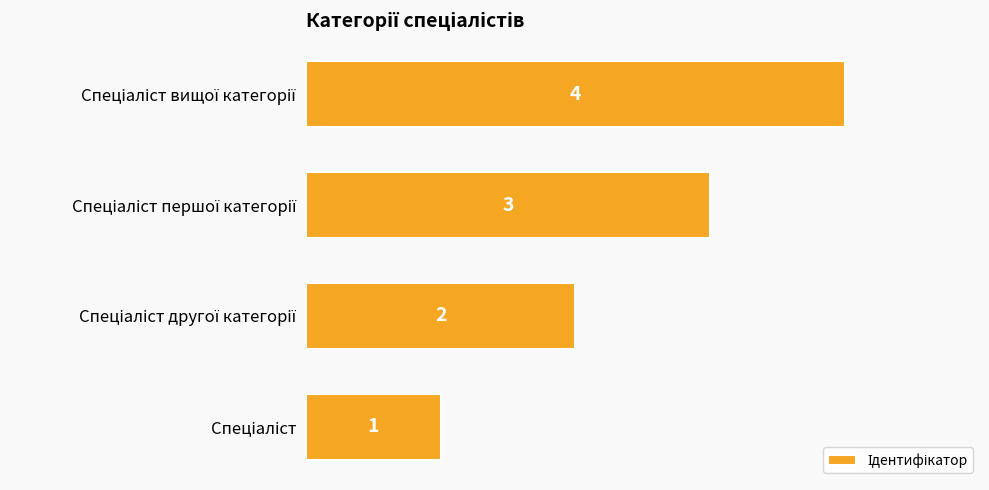

What is the greatest value displayed?

4